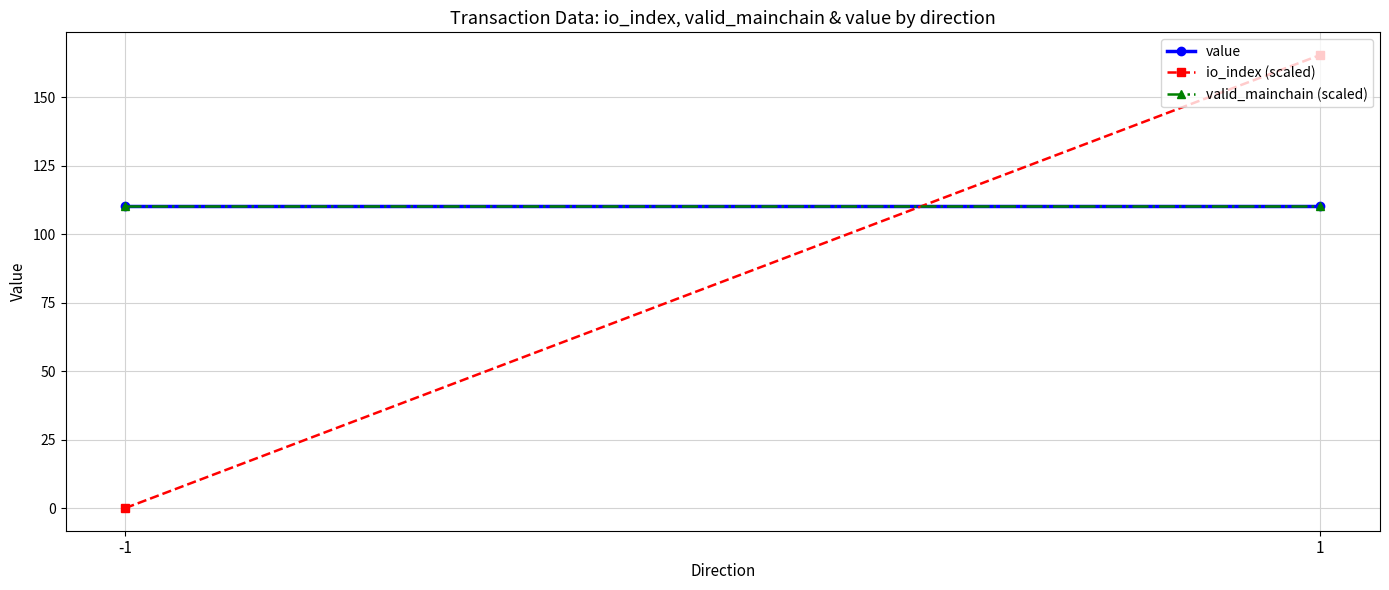

At which category does the chart reach its minimum across all series?

-1